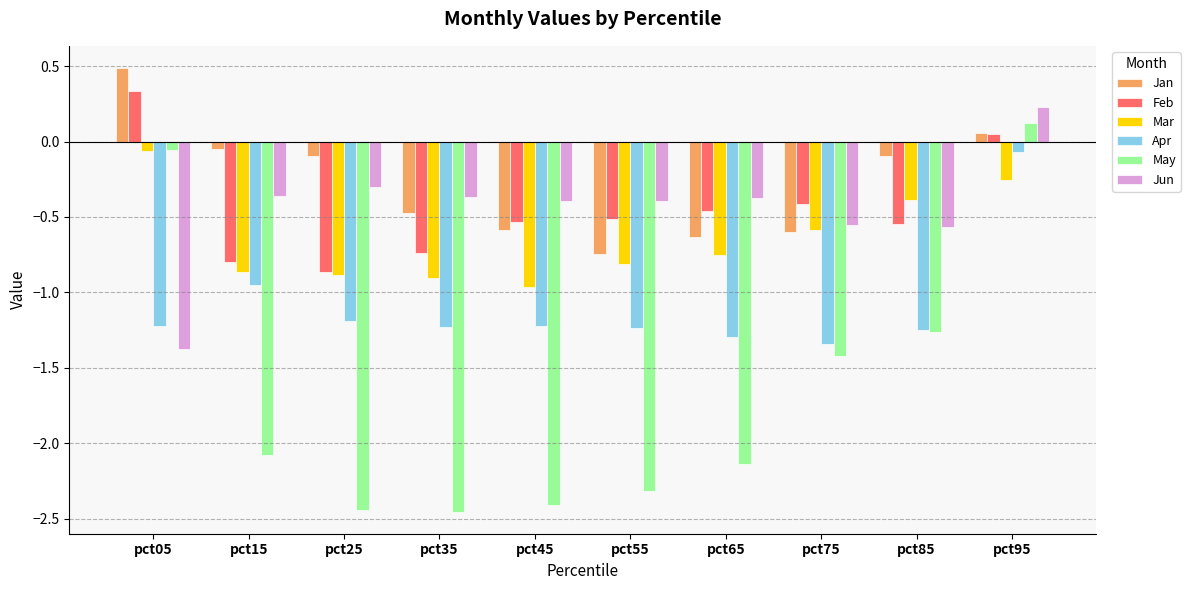

What is the total value across all series at pct35?

-6.2